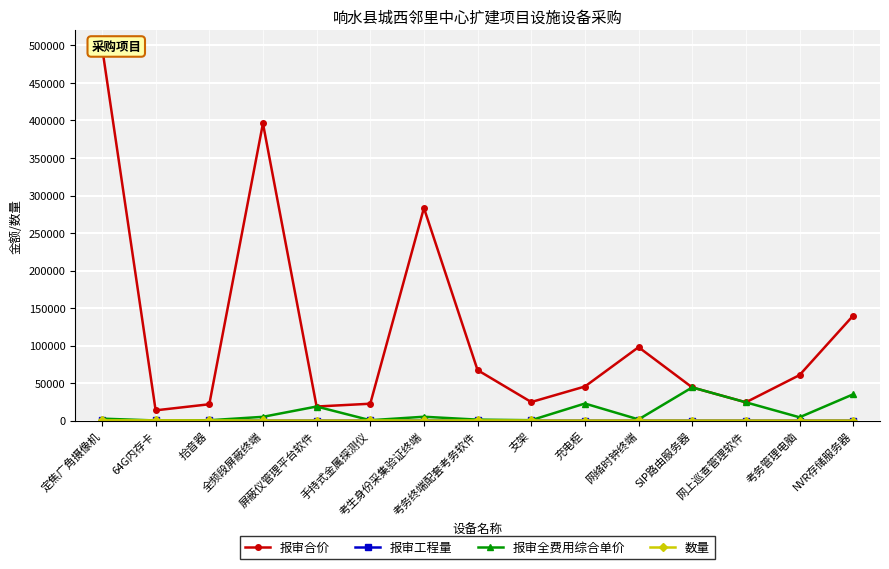

What is the difference between the maximum and second lowest values in the 报审合价 series?

479734.8